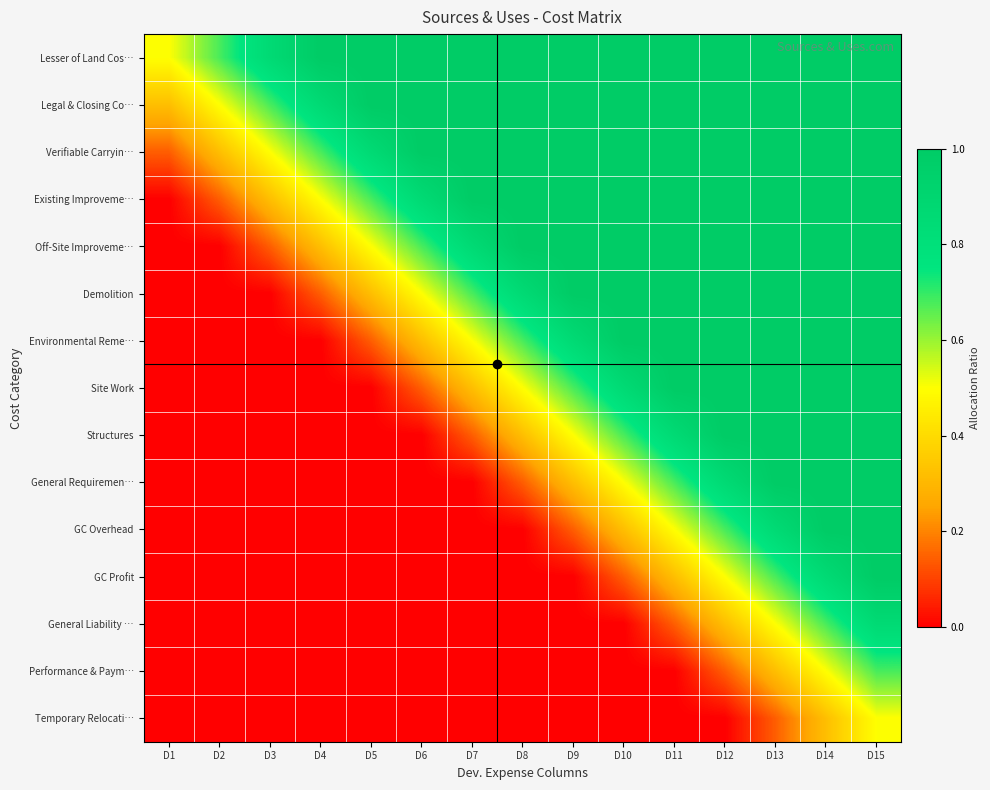

Count the number of data series in this chart.

15